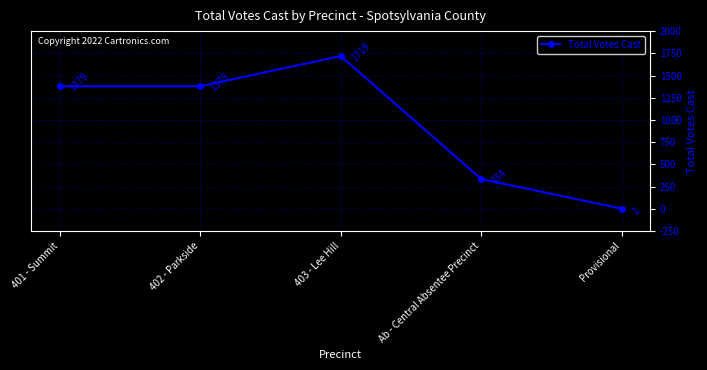

What is the average value?

962